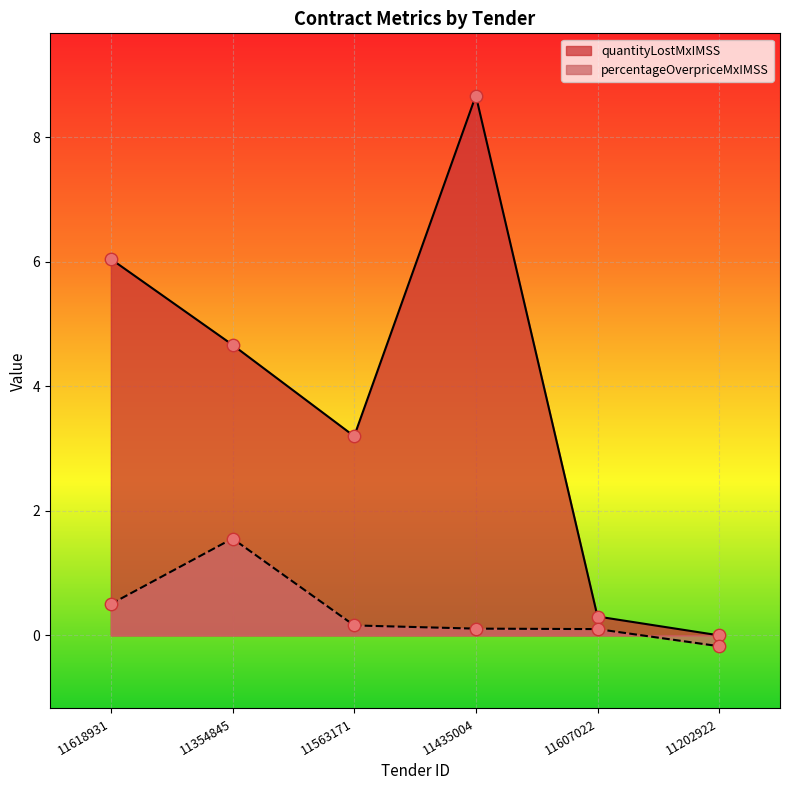

At which category is the sum across all series the highest?

11435004